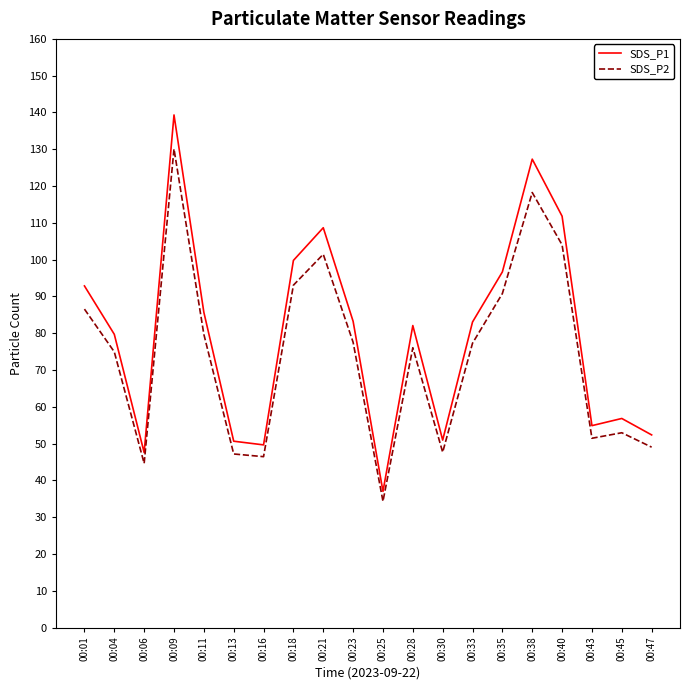

What is the maximum value shown in the chart?

139.3